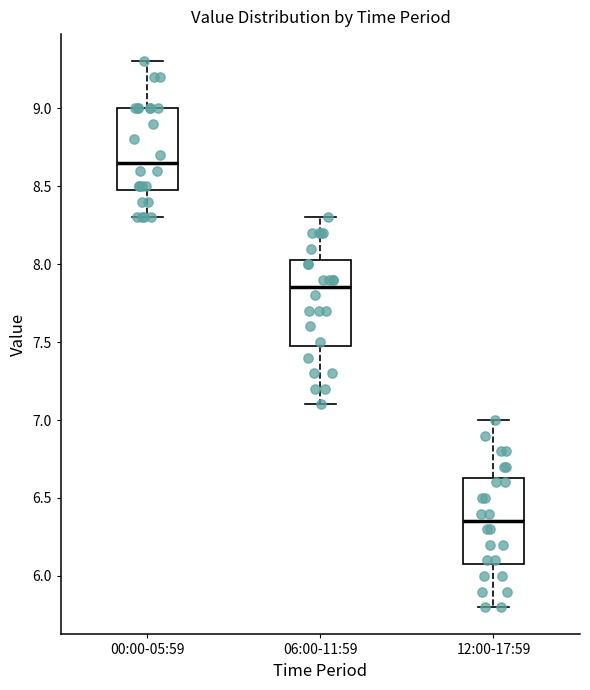

Reading left to right, transcribe this box plot: for each box, give where its median line is, the range the box spans, and where its two whiskers end, as read against the y-axis. The values are not printed on the chart, so give them approximately, as read against the axis.

00:00-05:59: median 8.65, box 8.50 to 9.00, whiskers 8.30 to 9.30
06:00-11:59: median 7.85, box 7.50 to 8.05, whiskers 7.10 to 8.30
12:00-17:59: median 6.35, box 6.10 to 6.65, whiskers 5.80 to 7.00